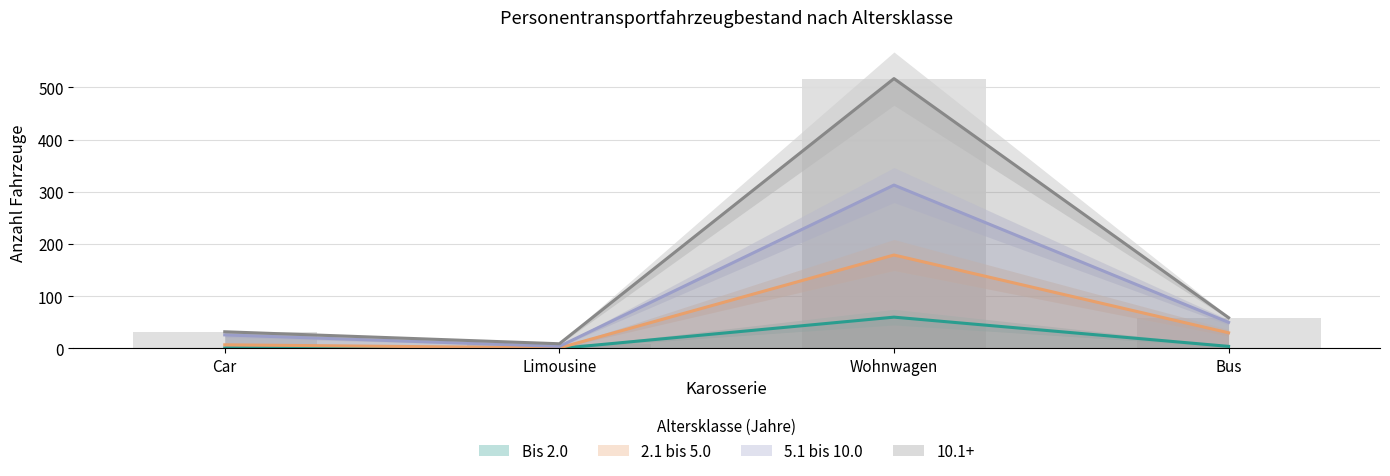

At which label is Bis 2.0 closest to 30?

Bus